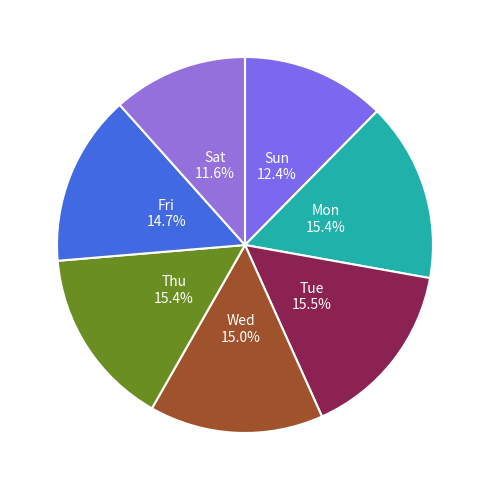

The Wed slice represents 19% of the pie. True or false?

False